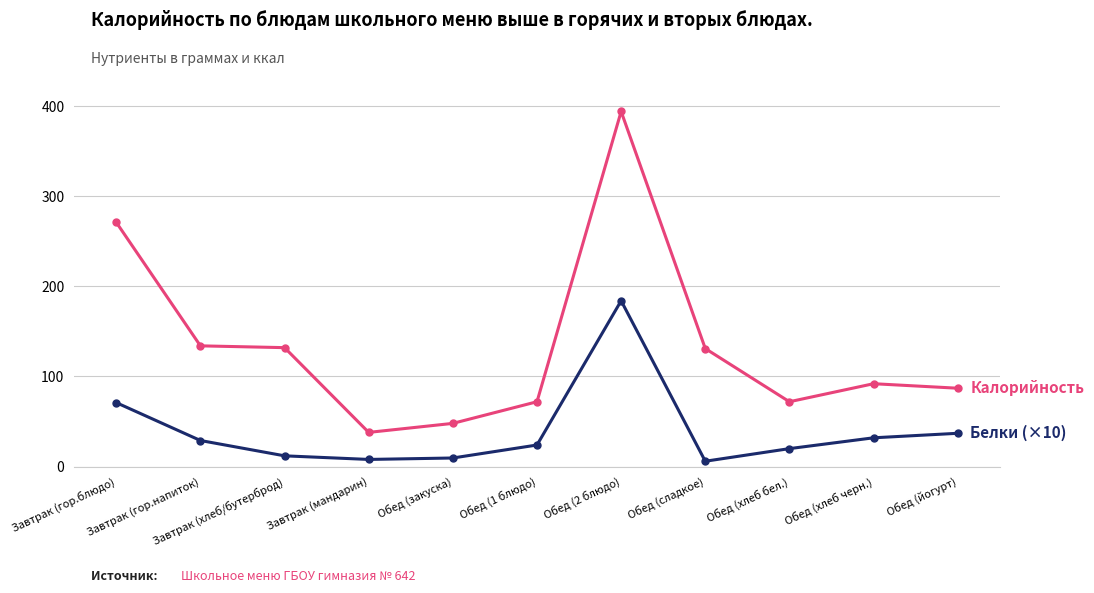

What is the label of the 1st point from the right?

Обед (йогурт)